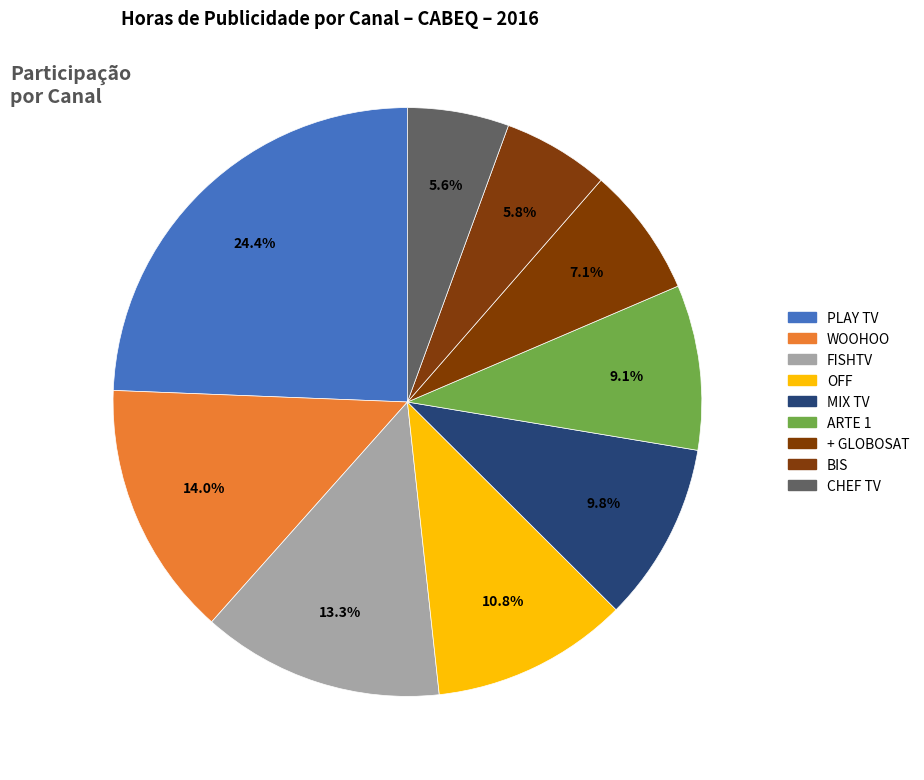

How many segments does this pie chart have?

9